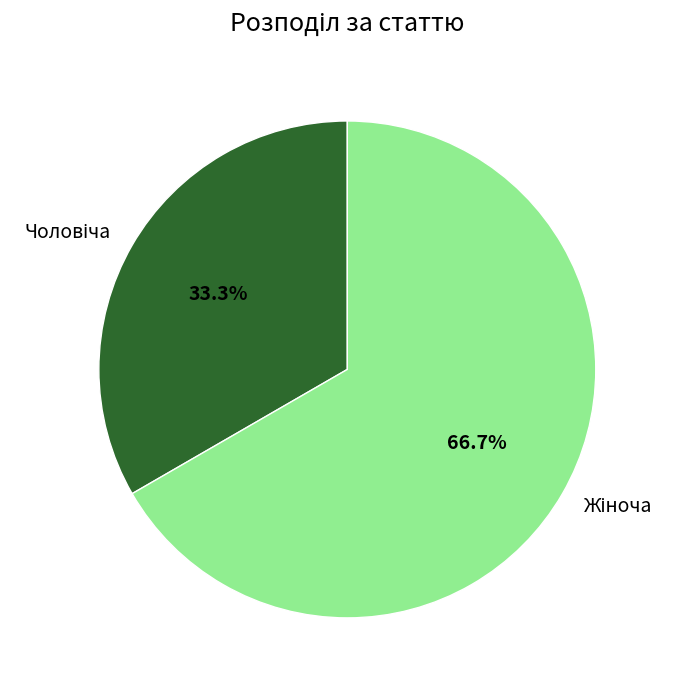

Is there any slice that represents more than half of the pie?

Yes